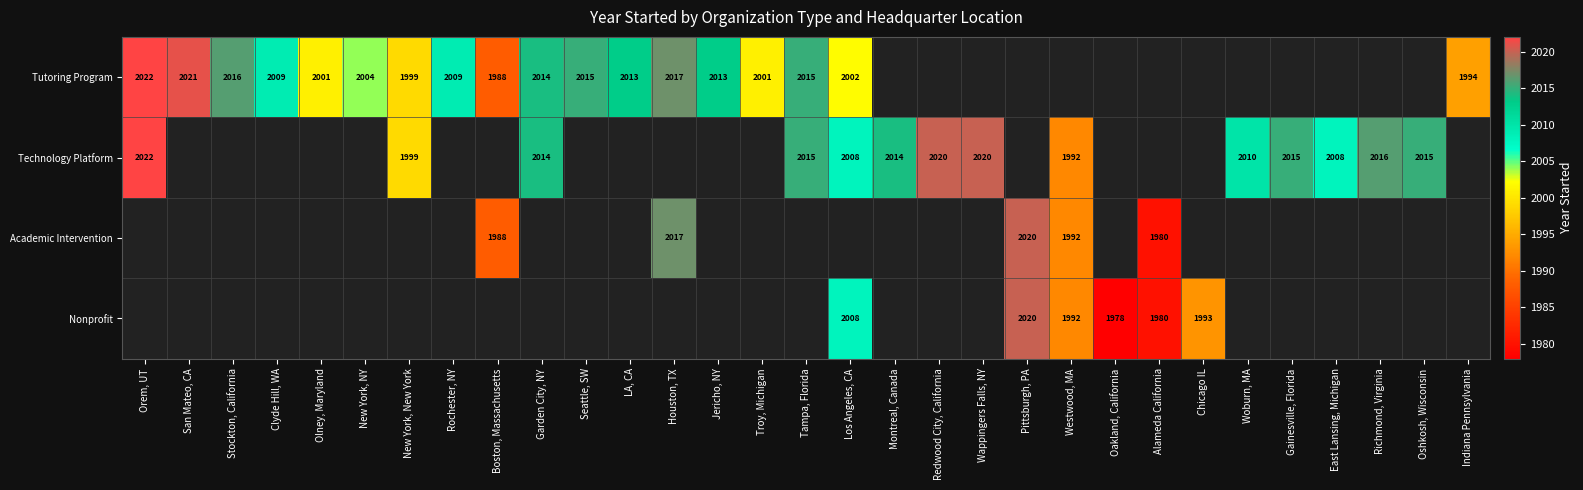

Which has a higher value, Boston, Massachusetts or Clyde Hill, WA?

Clyde Hill, WA